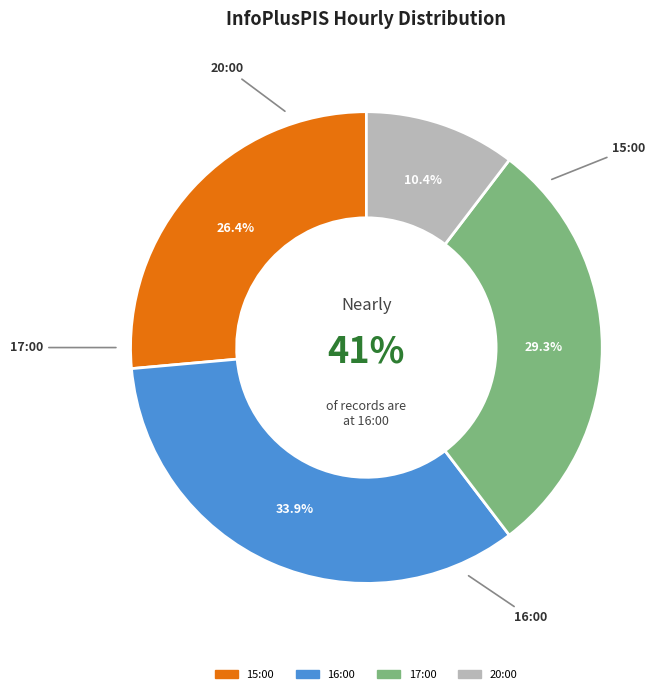

How many slices are in this pie chart?

4